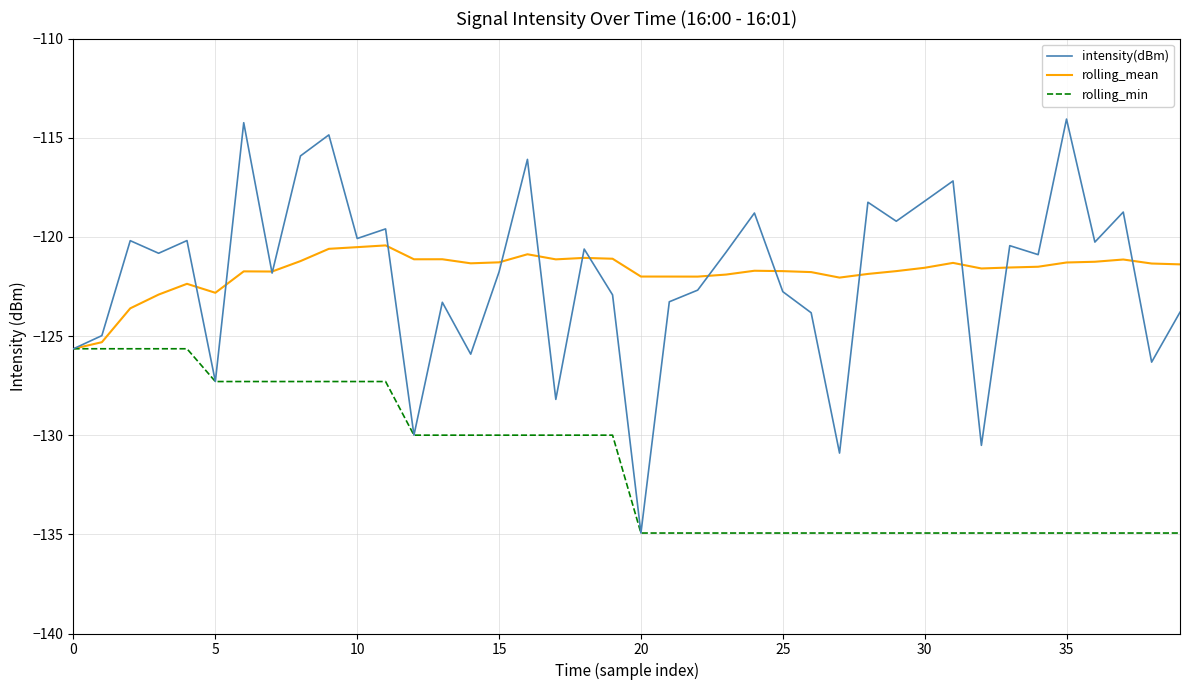

True or false: intensity(dBm) and rolling_mean cross at least once.

True